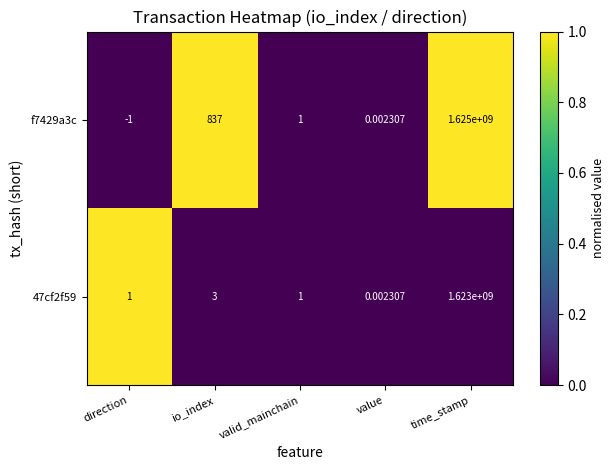

Which label corresponds to the largest value in the chart?

time_stamp